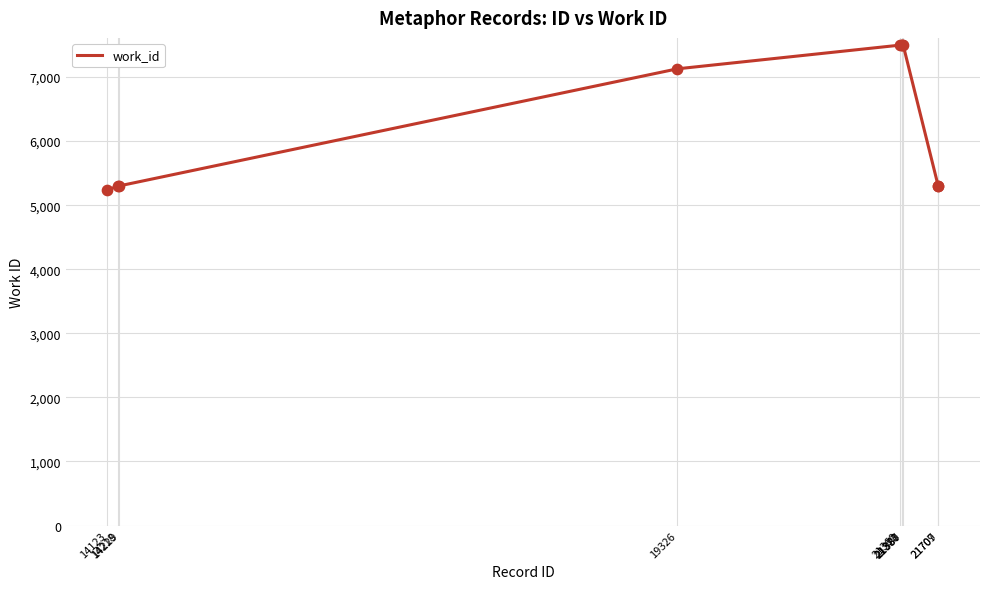

What is the difference between the maximum and minimum values?

2254